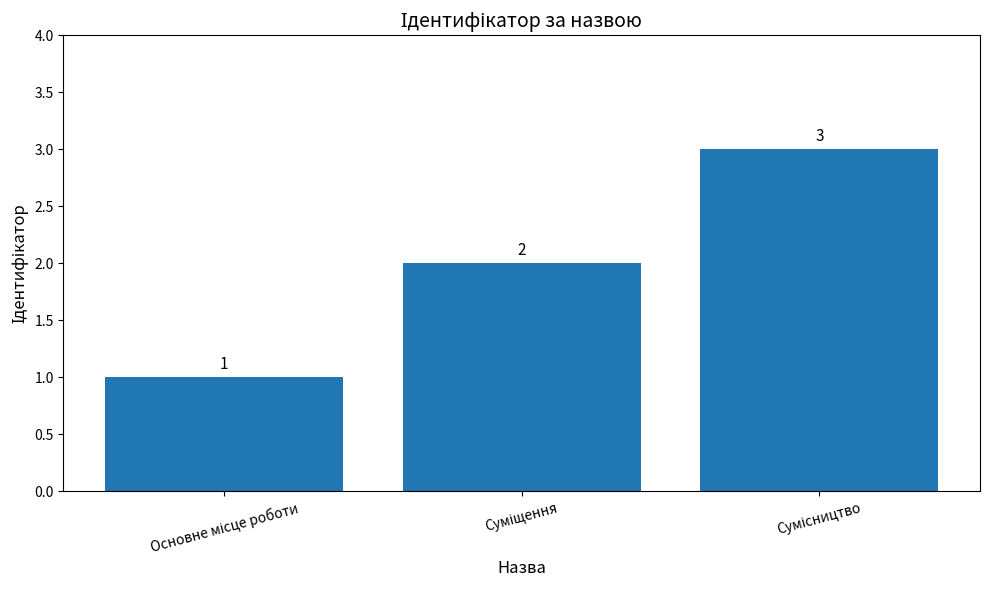

What is the sum of all values?

6